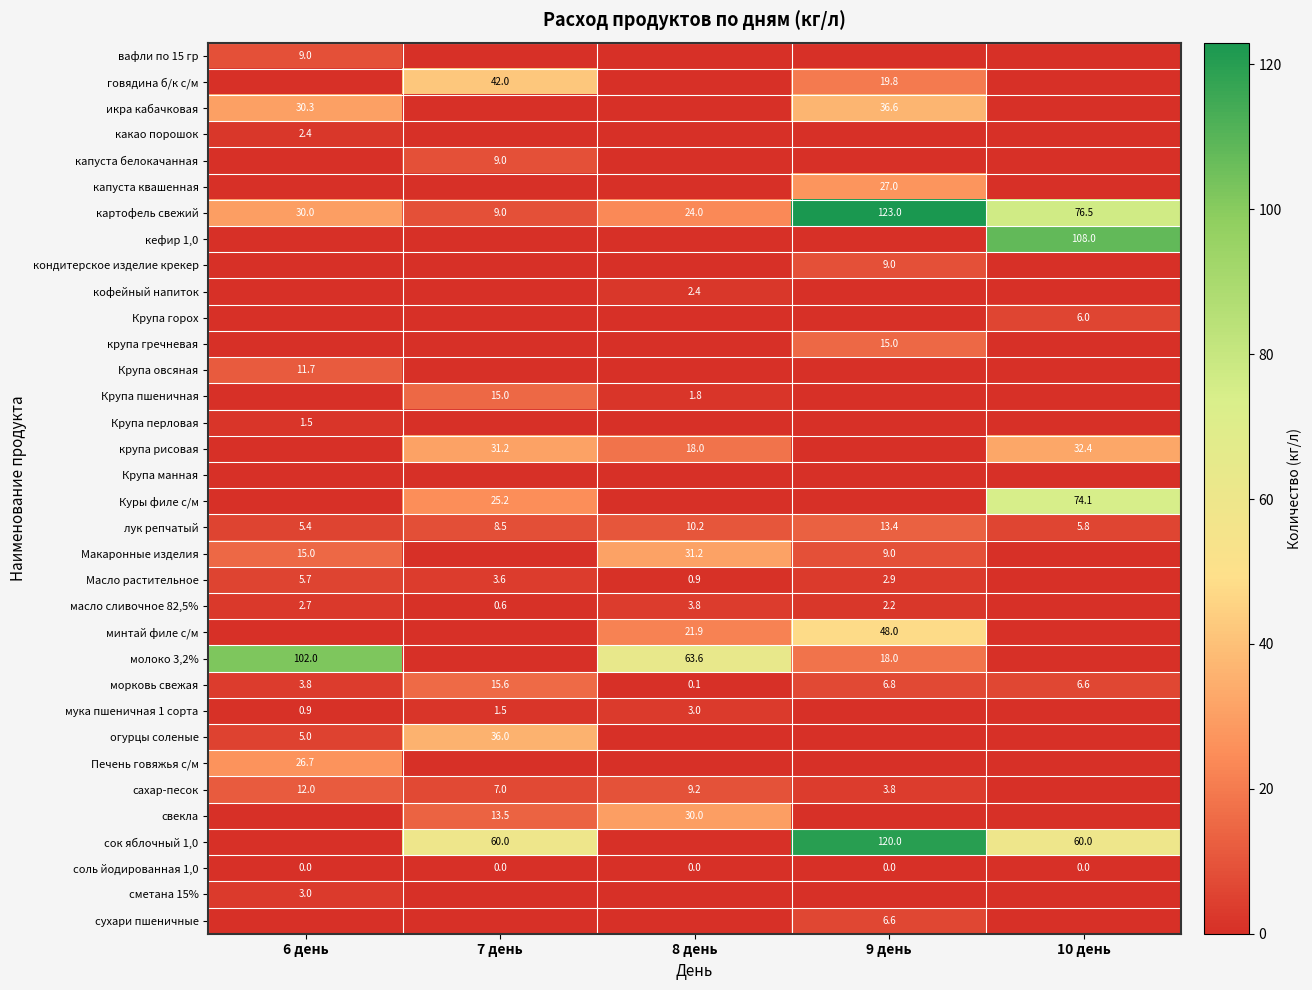

The value of говядина б/к с/м at 9 день is 19.8. True or false?

True